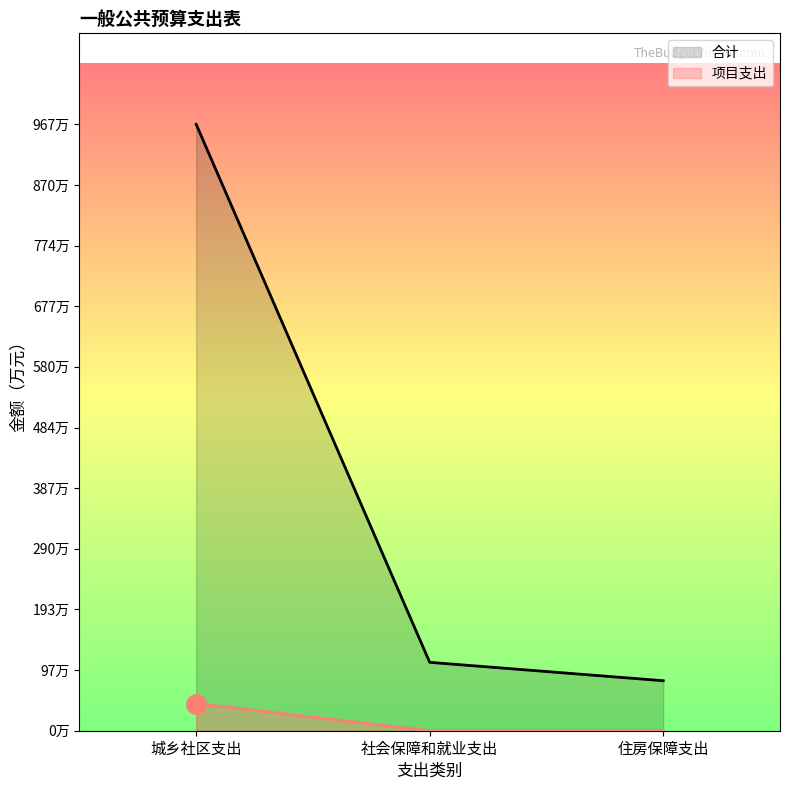

At which category does the chart reach its peak across all series?

城乡社区支出